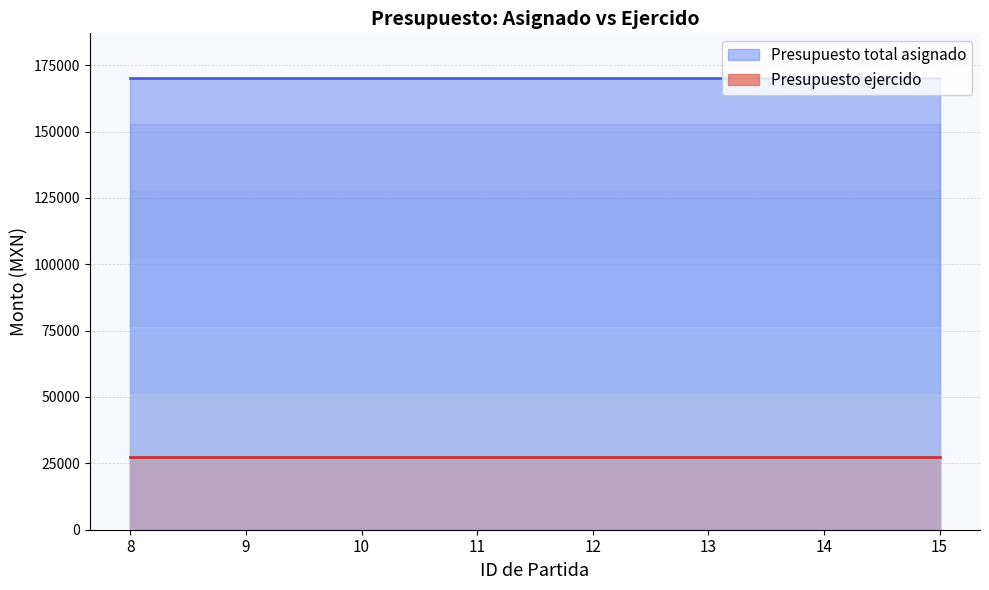

True or false: Presupuesto ejercido and Presupuesto total asignado intersect in this chart.

False